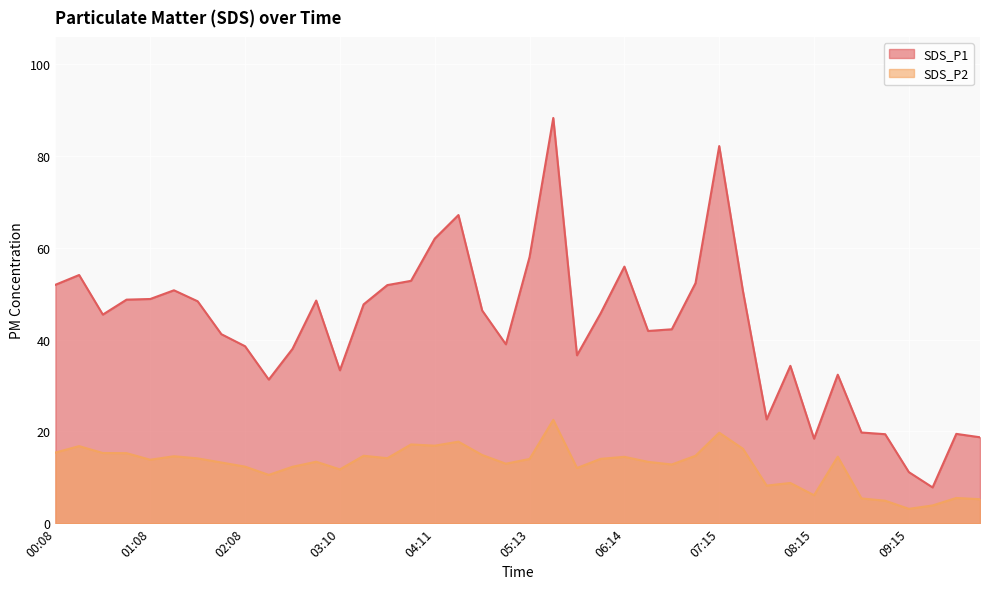

Is the value of SDS_P1 at 04:11 greater than the value of SDS_P2 at 04:57?

Yes